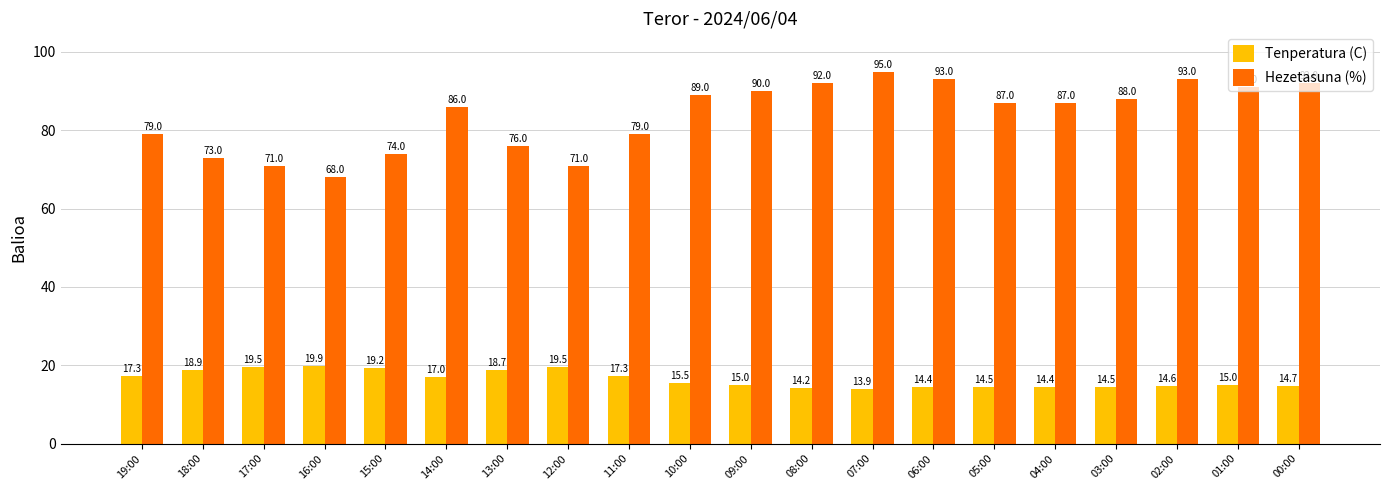

What are all the series names shown in the legend?

Tenperatura (C), Hezetasuna (%)